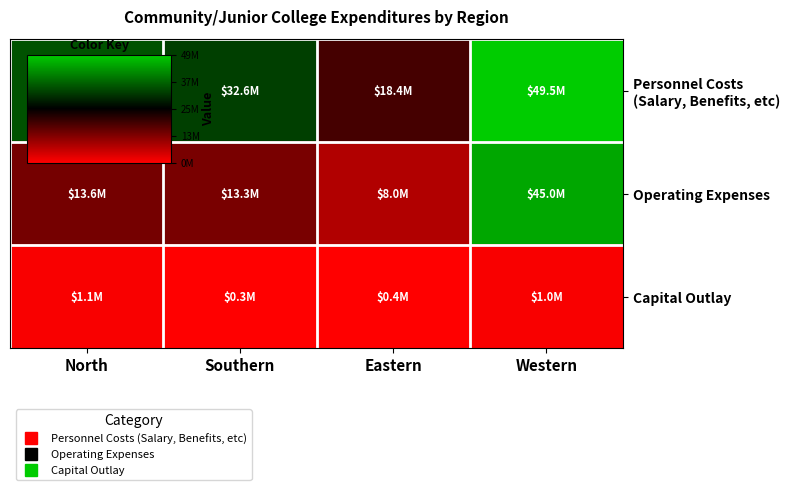

How many data points does each series have?

4